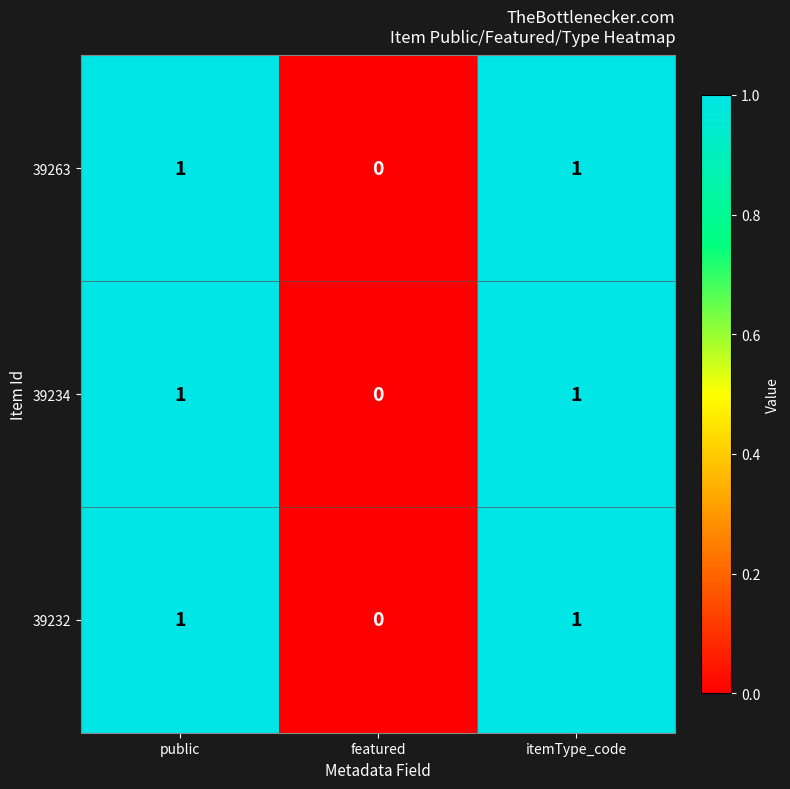

What is the total value across all series at itemType_code?

3